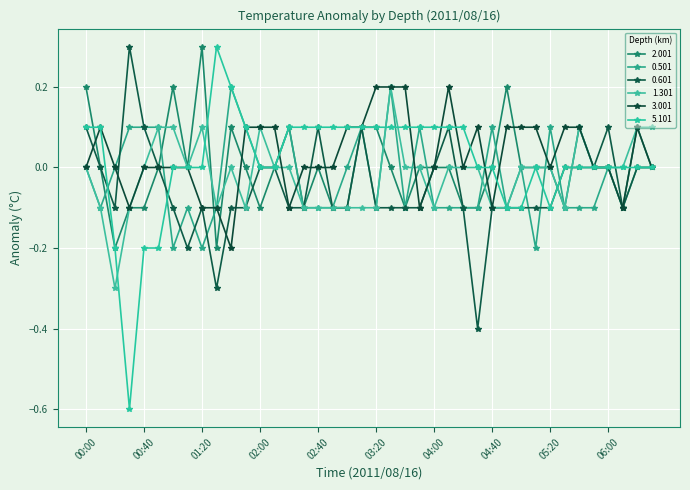

Count the number of data series in this chart.

6